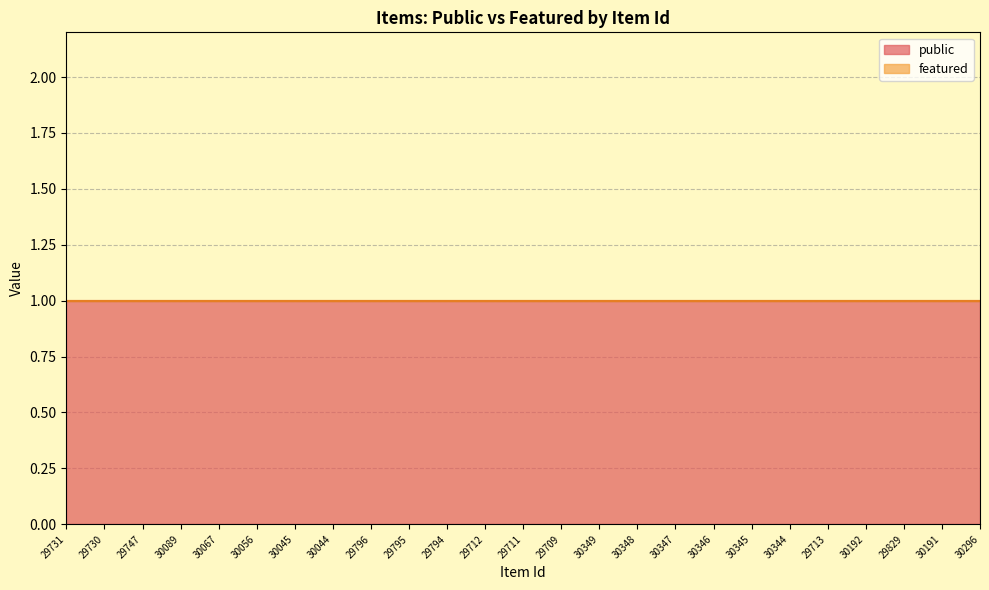

What is the label of the 25th point from the left?

30296